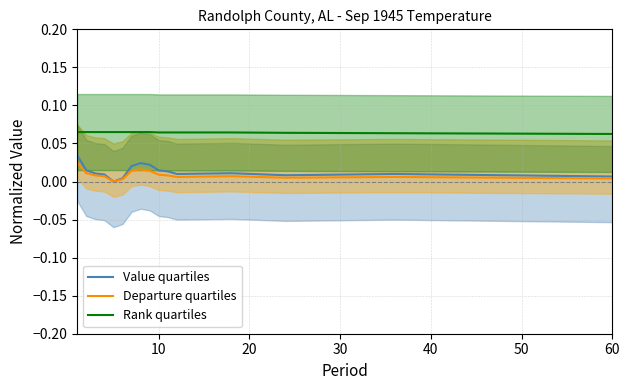

At how many categories does at least one series exceed 0?

17